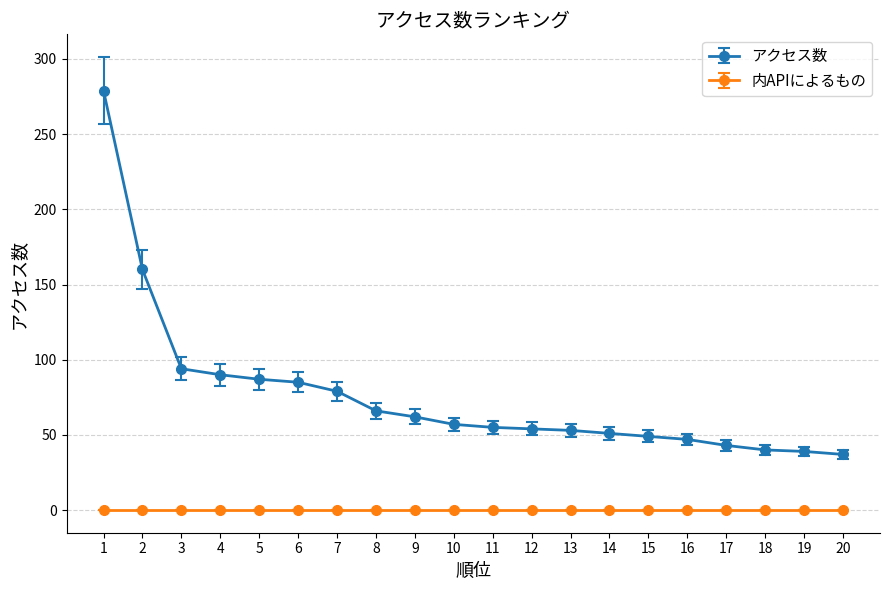

What is the maximum value shown in the chart?

279